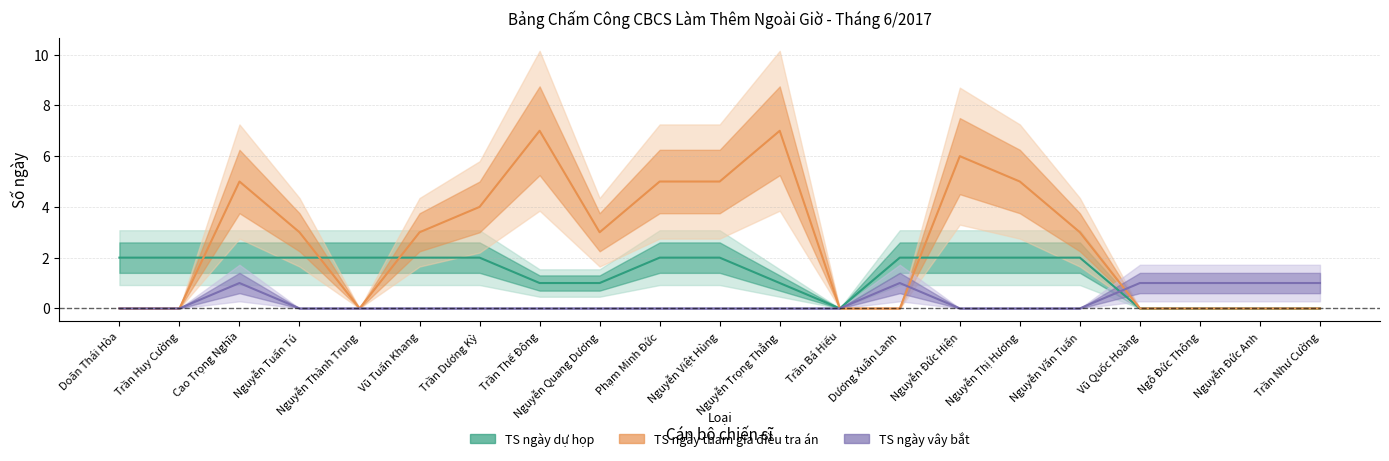

Where is TS ngày vây bắt nearest to the value 0?

Doãn Thái Hòa